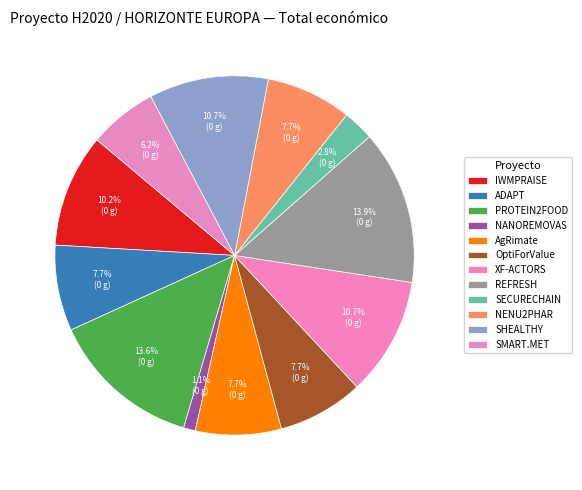

To the nearest percent, what is the difference between the SHEALTHY and OptiForValue slice percentages?

3%